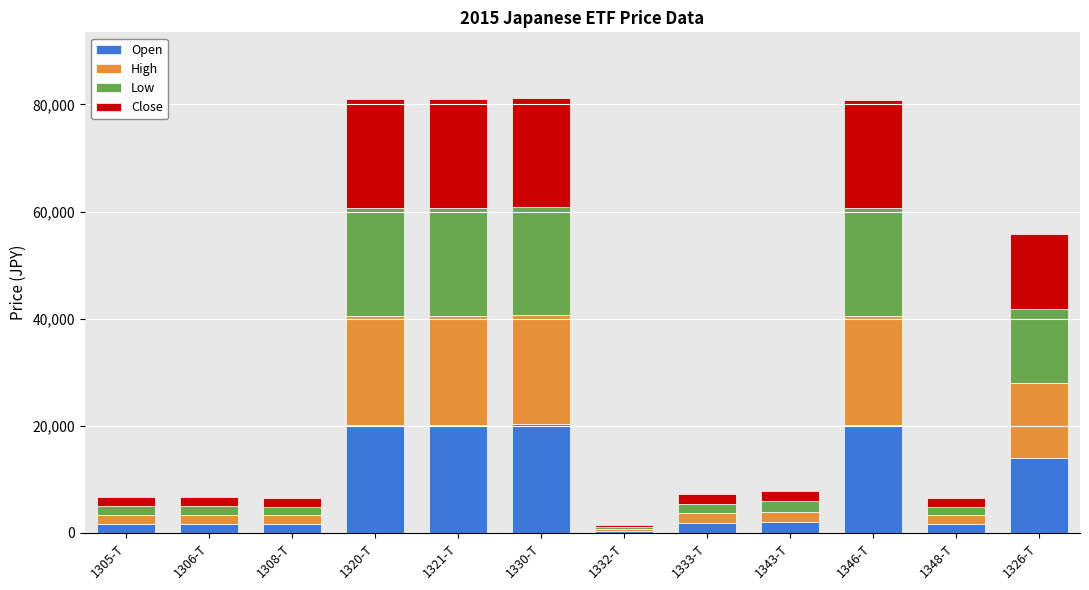

What is the sum of all Open values?

105485